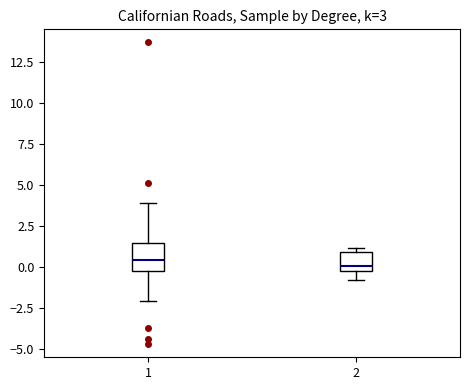

Comparing the boxes themselves (not the whiskers), which one is the tallest?

1